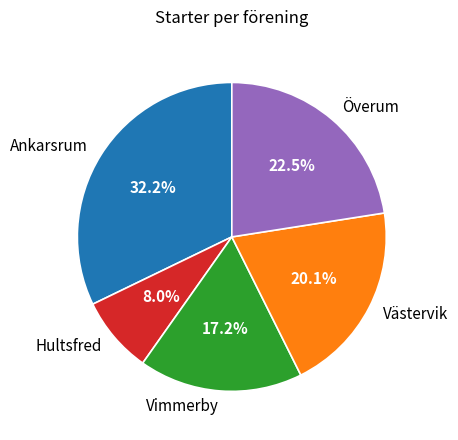

To the nearest percent, what percentage of the pie is Västervik?

20%